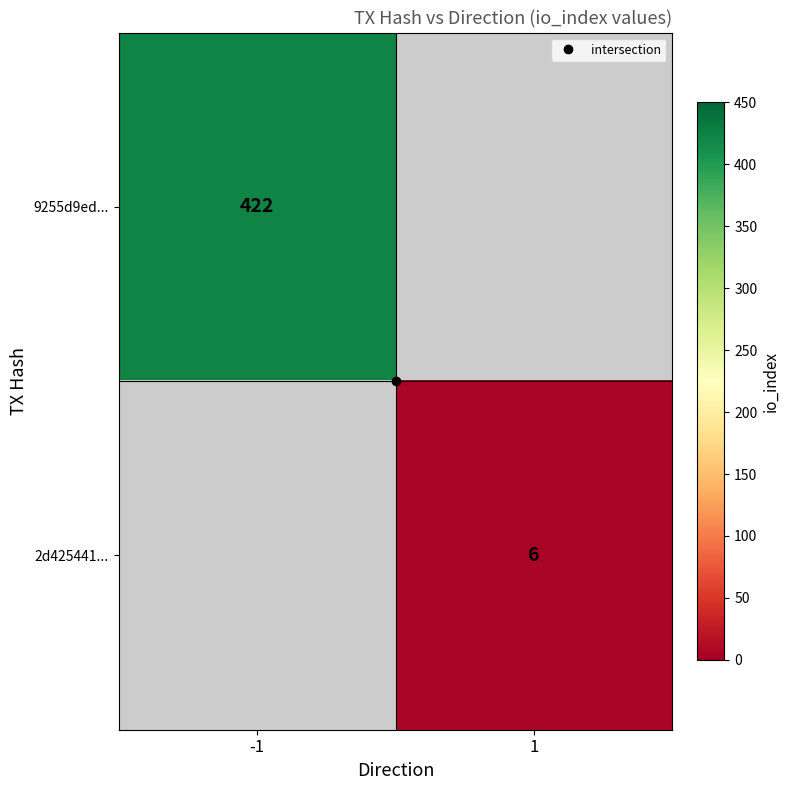

Rank the series by their maximum value, from highest to lowest.

9255d9ed..., 2d425441...